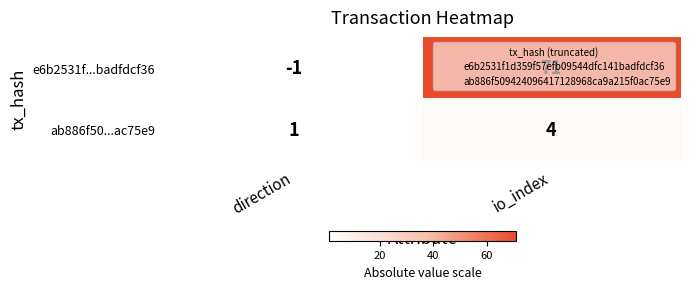

At which category is the sum across all series the highest?

io_index